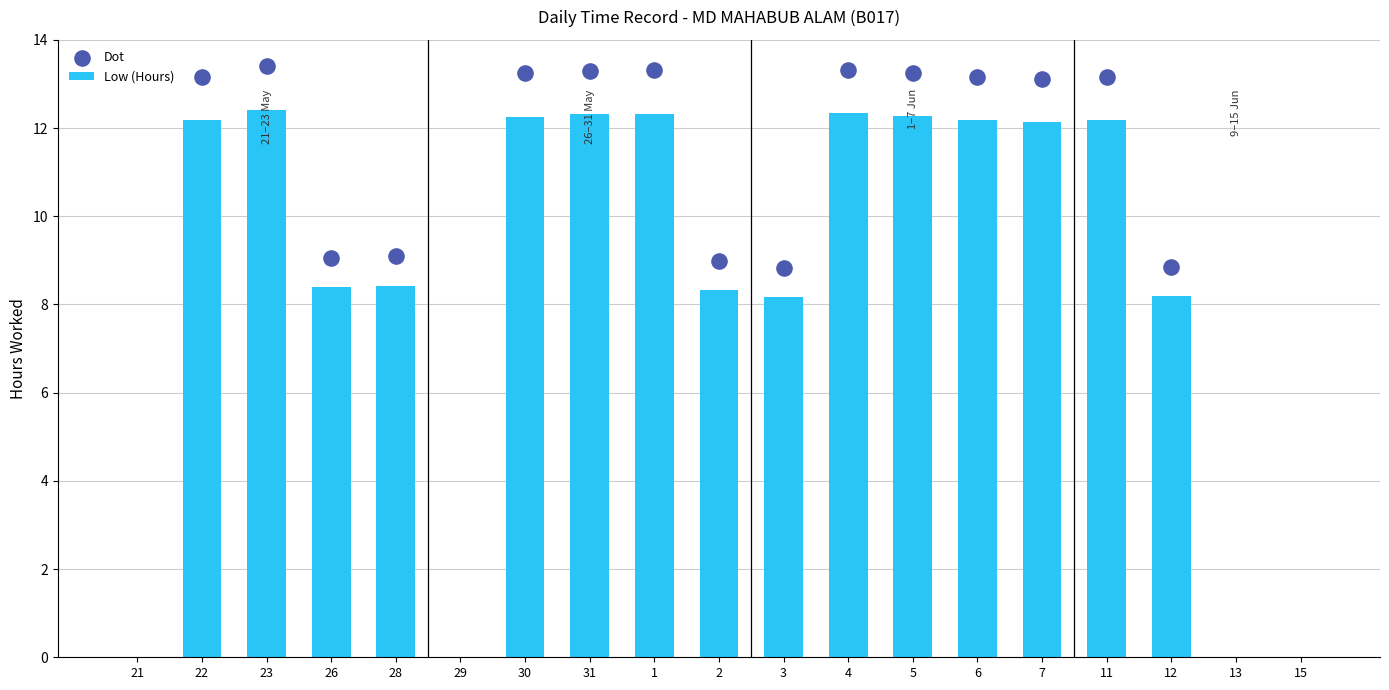

Approximately how many times larger is the value at 12 compared to 26?

1.0